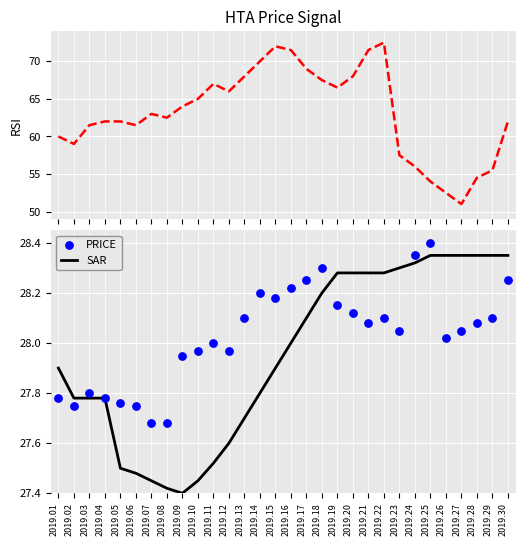

Is the value of SAR at 2019.24 greater than the value of PRICE at 2019.12?

Yes